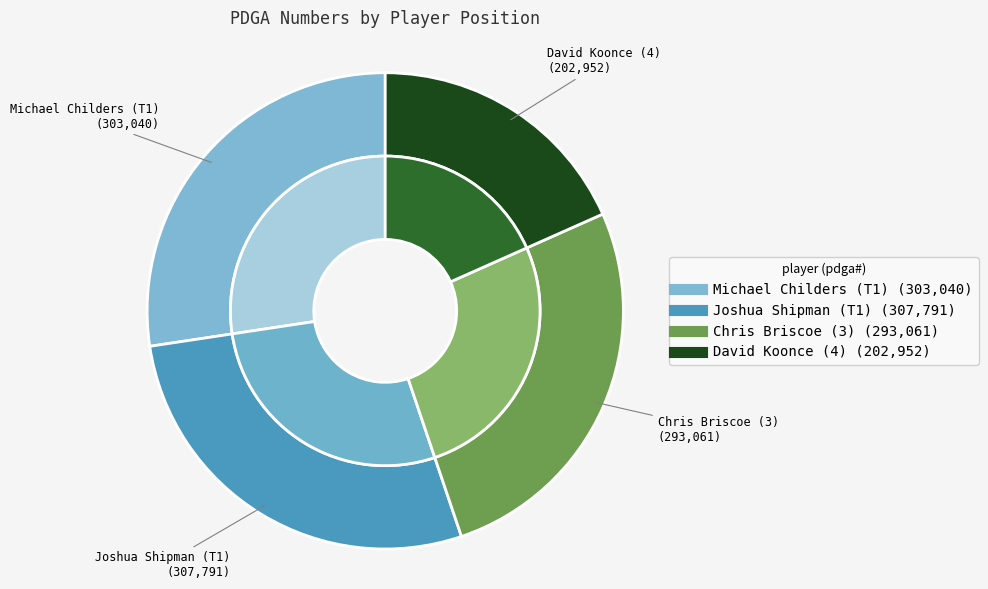

To the nearest percent, what percentage of the pie is Michael Childers (T1)?

27%